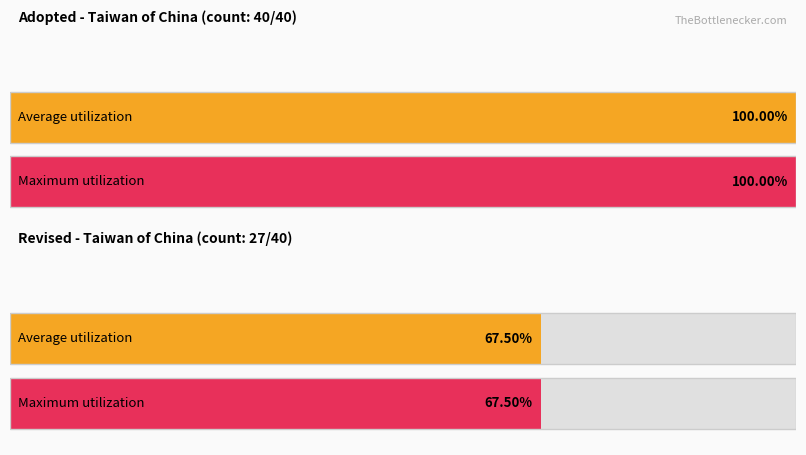

Does the chart contain stacked bars?

No